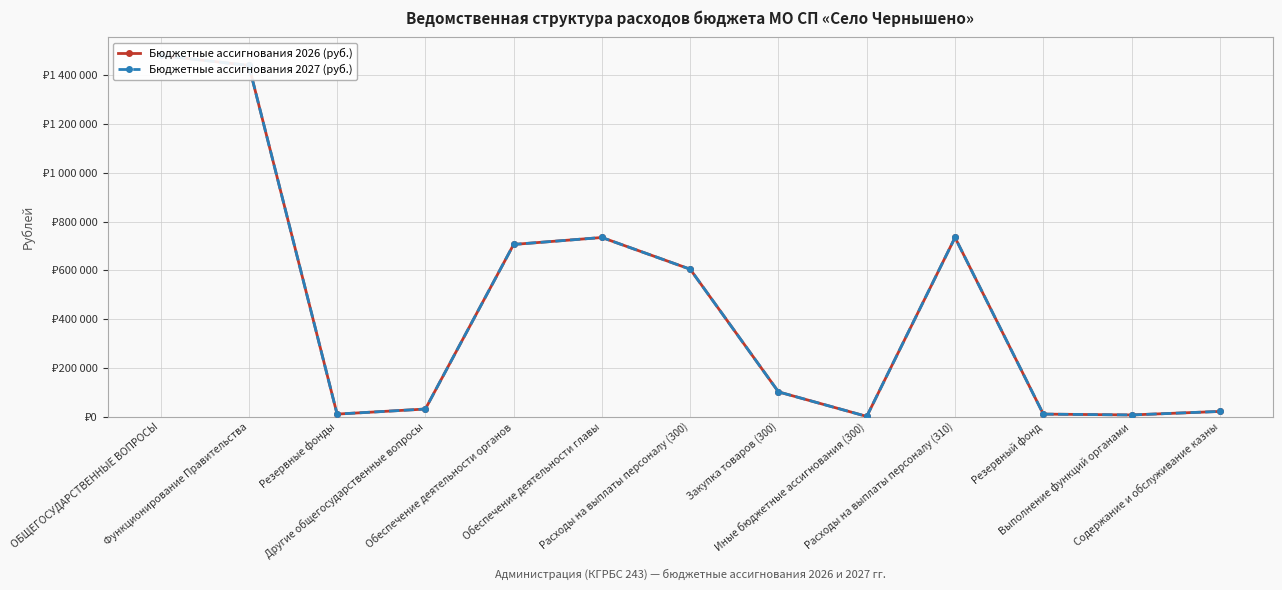

True or false: Бюджетные ассигнования 2027 (руб.) and Бюджетные ассигнования 2026 (руб.) intersect in this chart.

False